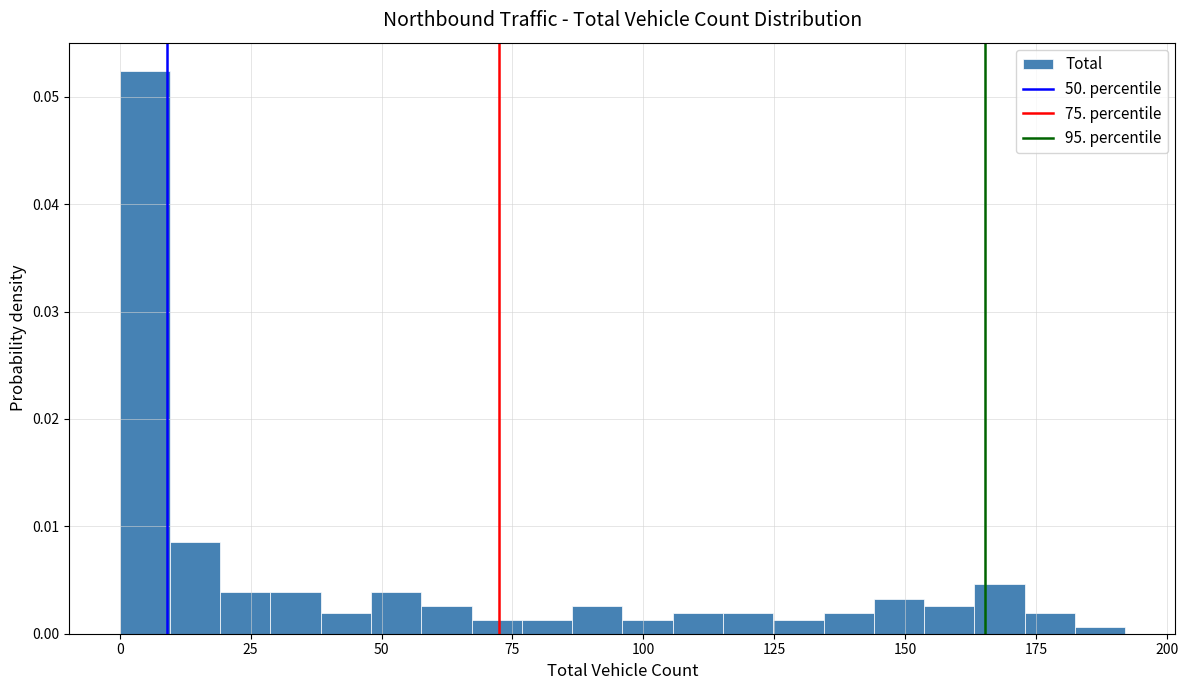

Read against the x-axis, roughly where is the centre of the tallest bar?

5